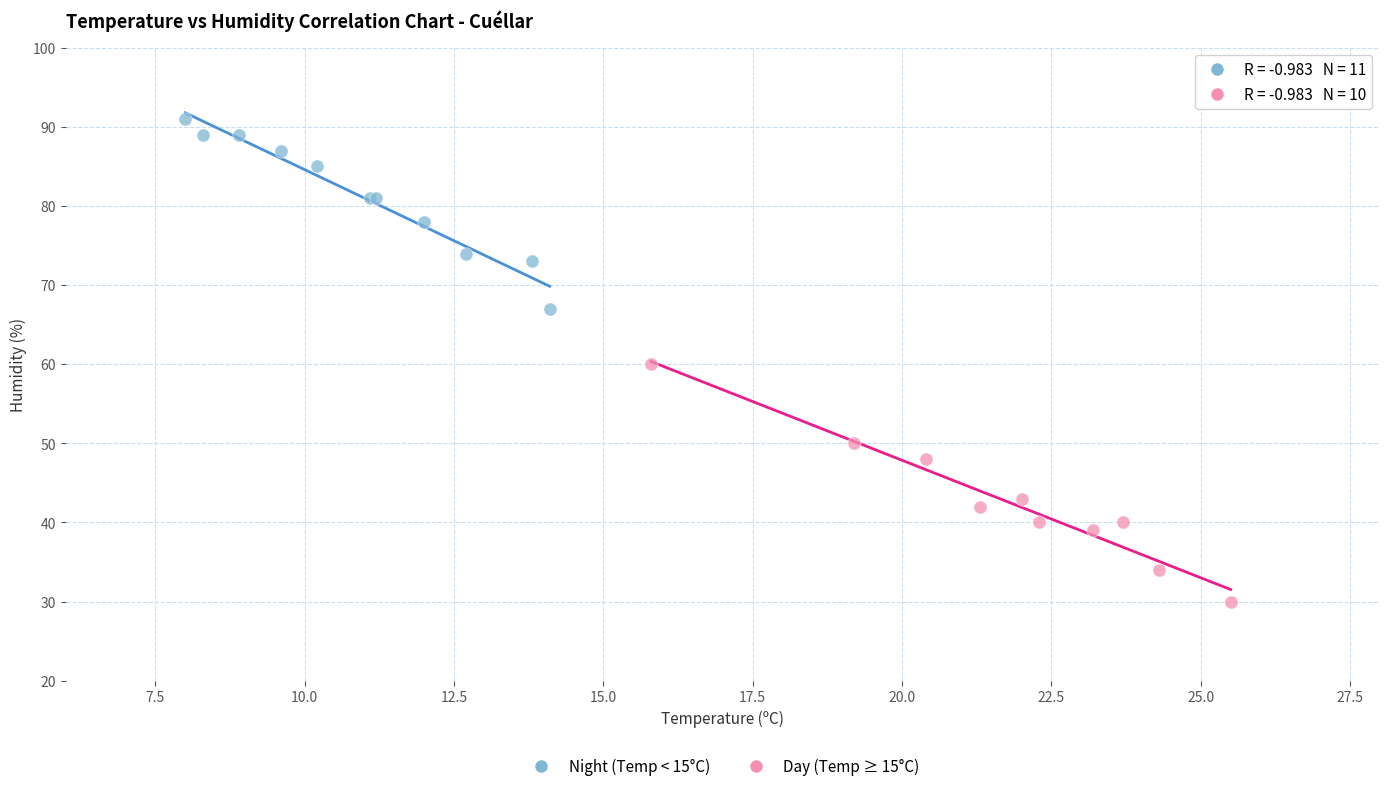

Which series reaches the minimum Y coordinate?

Day (Temp ≥ 15°C)